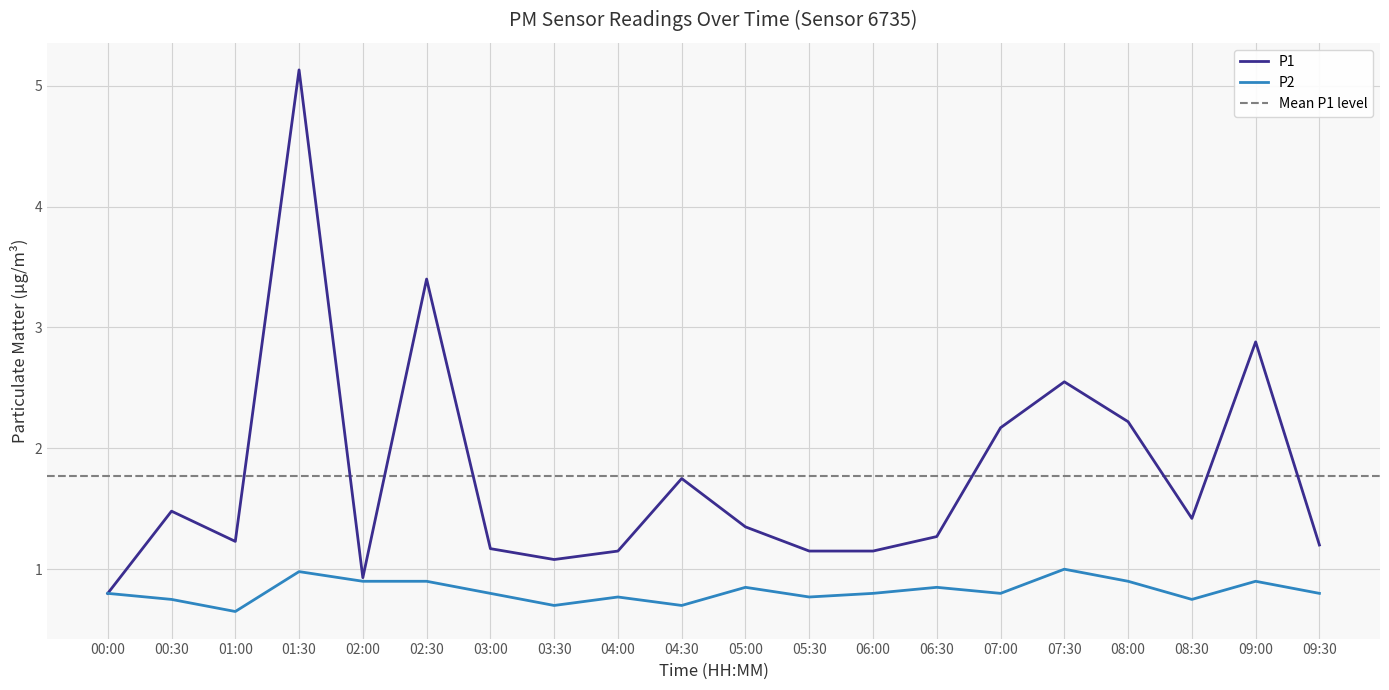

What is the difference between the maximum and minimum values in the P2 series?

0.3